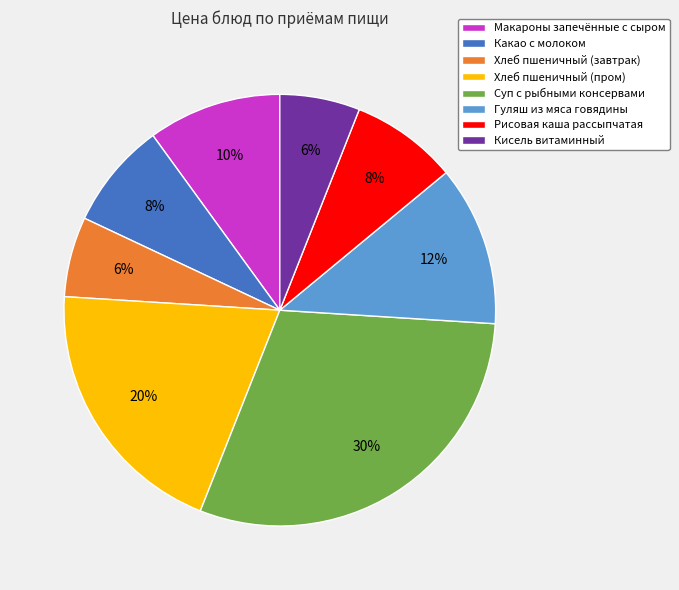

Does Какао с молоком account for over 50% of the chart?

No